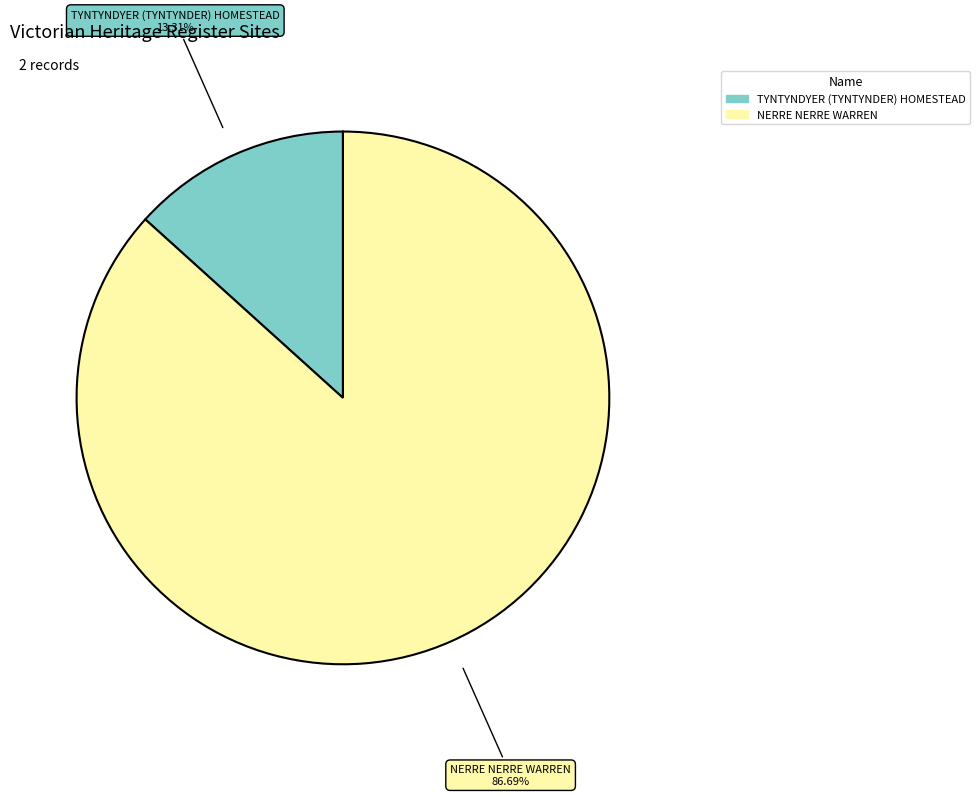

To the nearest percent, what portion does TYNTYNDYER (TYNTYNDER) HOMESTEAD represent?

13%